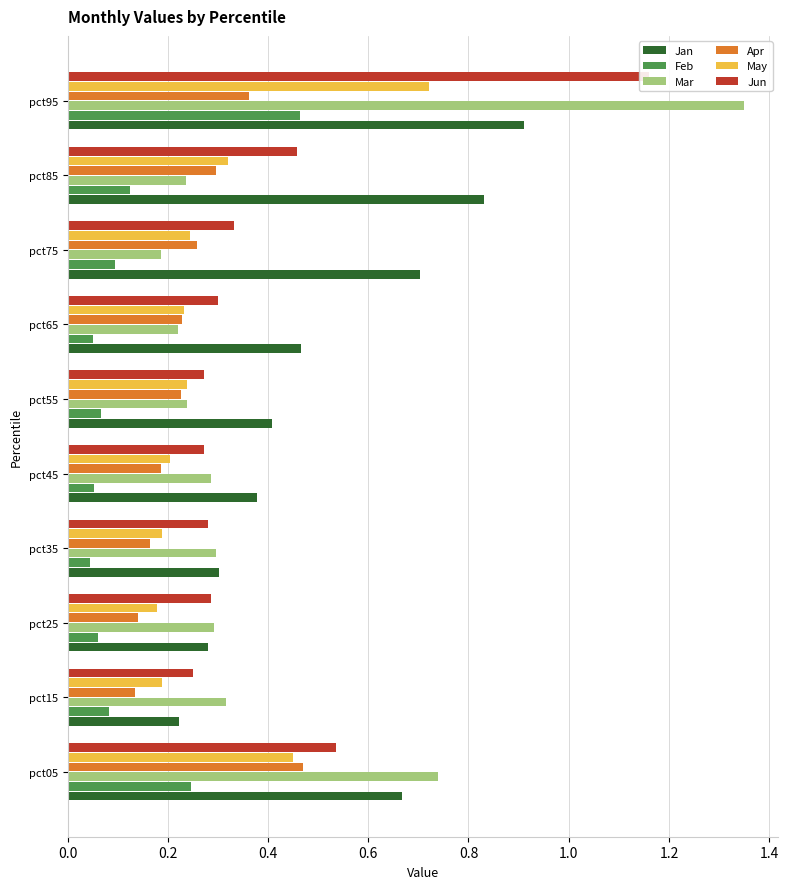

Which series changed the most between pct15 and pct75?

Jan